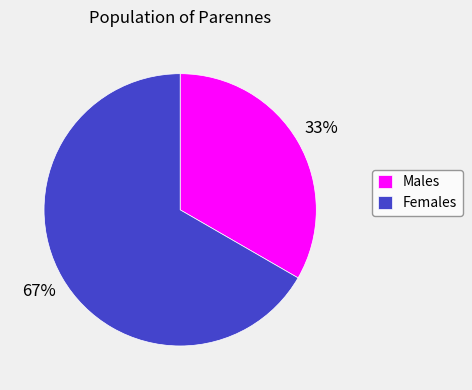

To the nearest percent, what percentage of the pie is Males?

33%